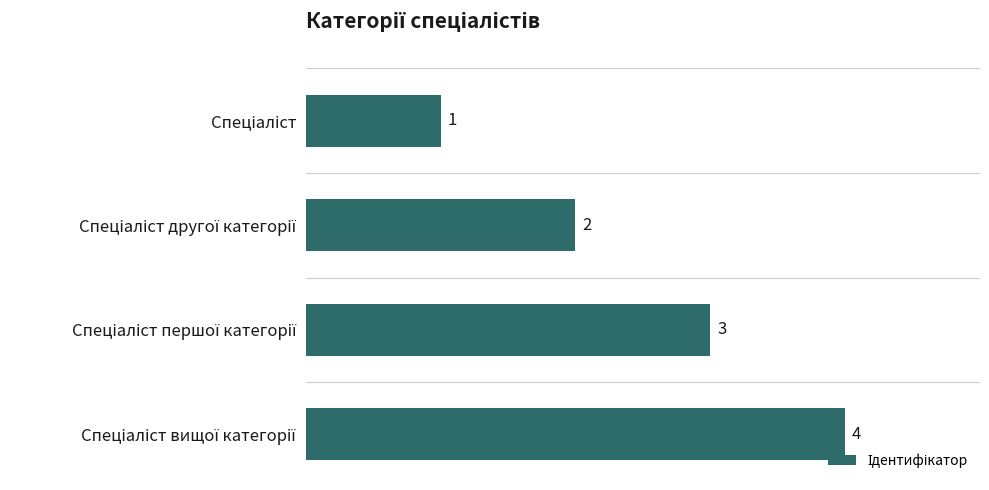

What is the maximum value shown in the chart?

4